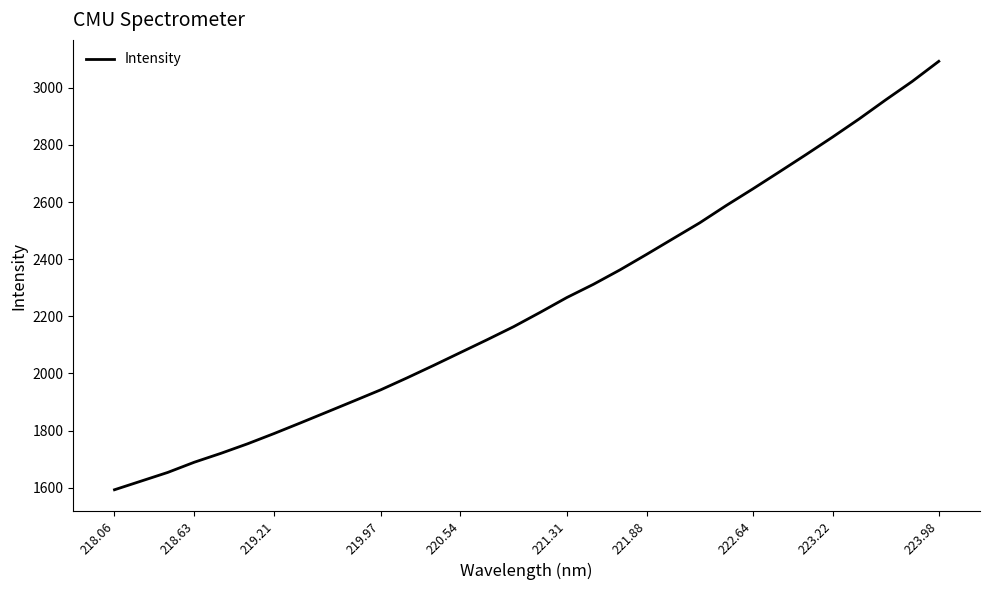

What is the difference between the maximum and minimum values?

1500.3